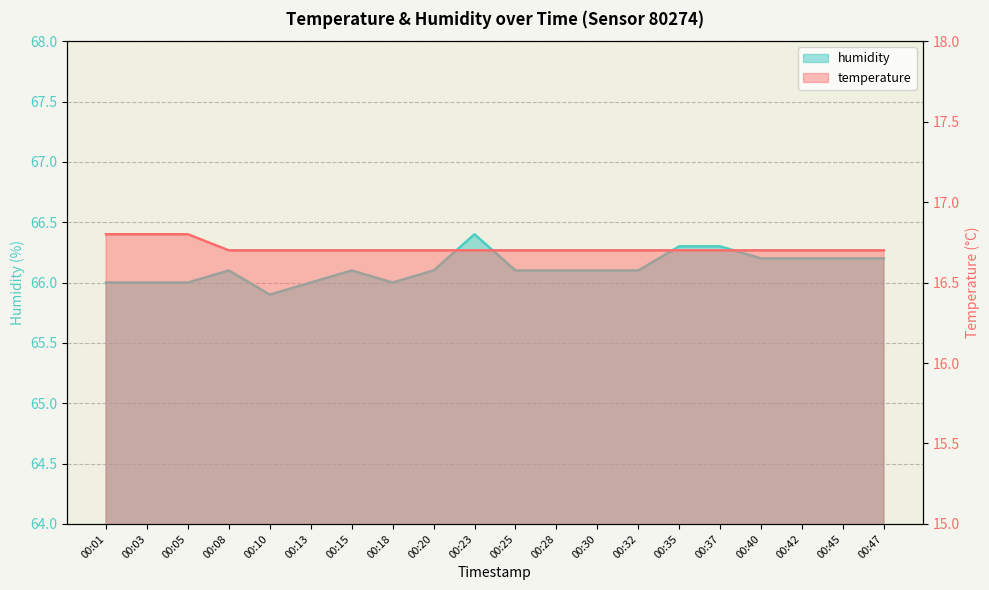

List the labels in order of temperature value, largest first.

00:01, 00:03, 00:05, 00:08, 00:10, 00:13, 00:15, 00:18, 00:20, 00:23, 00:25, 00:28, 00:30, 00:32, 00:35, 00:37, 00:40, 00:42, 00:45, 00:47